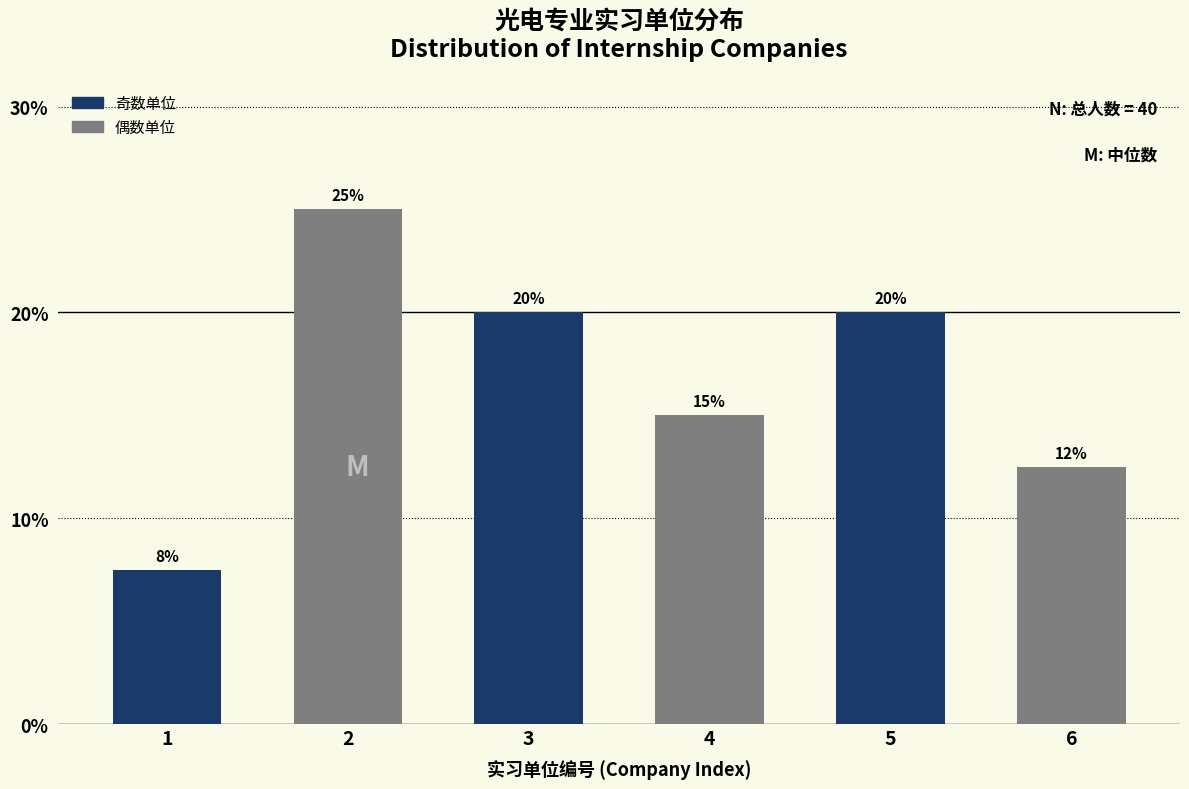

What is the ratio of the value at 1 to the value at 2?

0.3